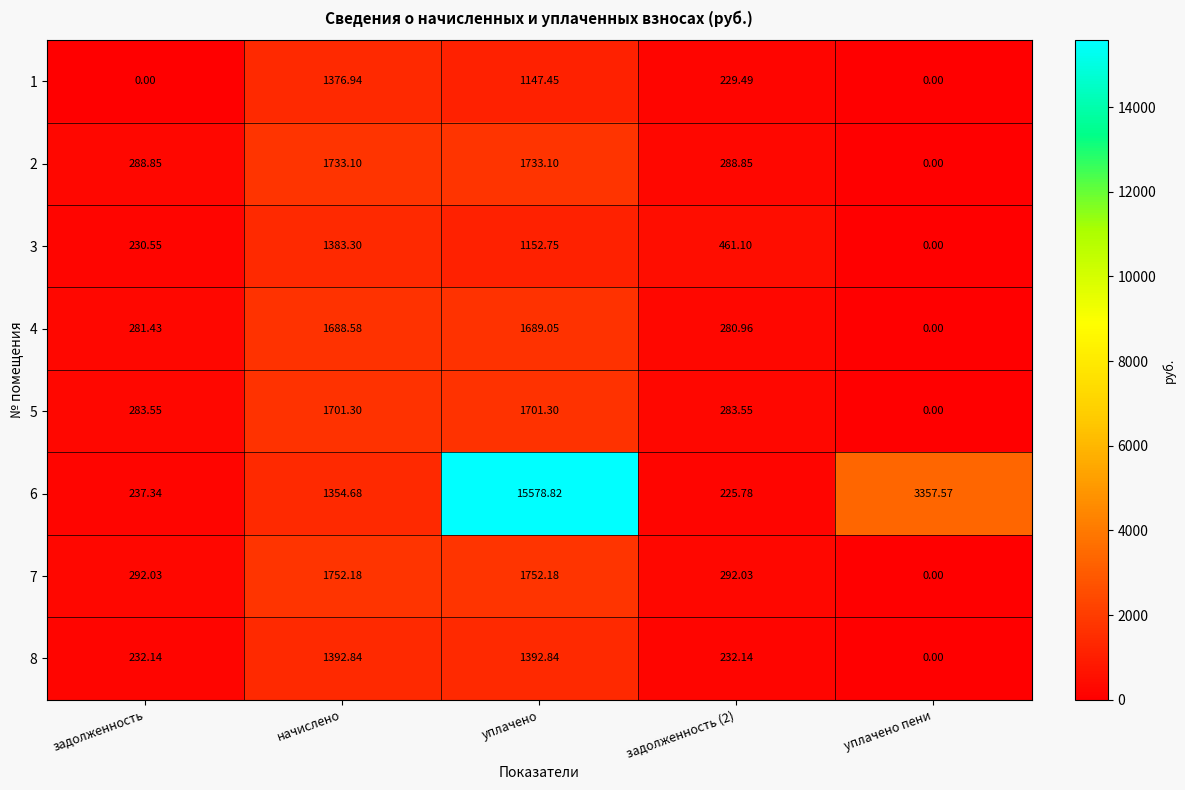

At which label does 1 reach its peak?

начислено